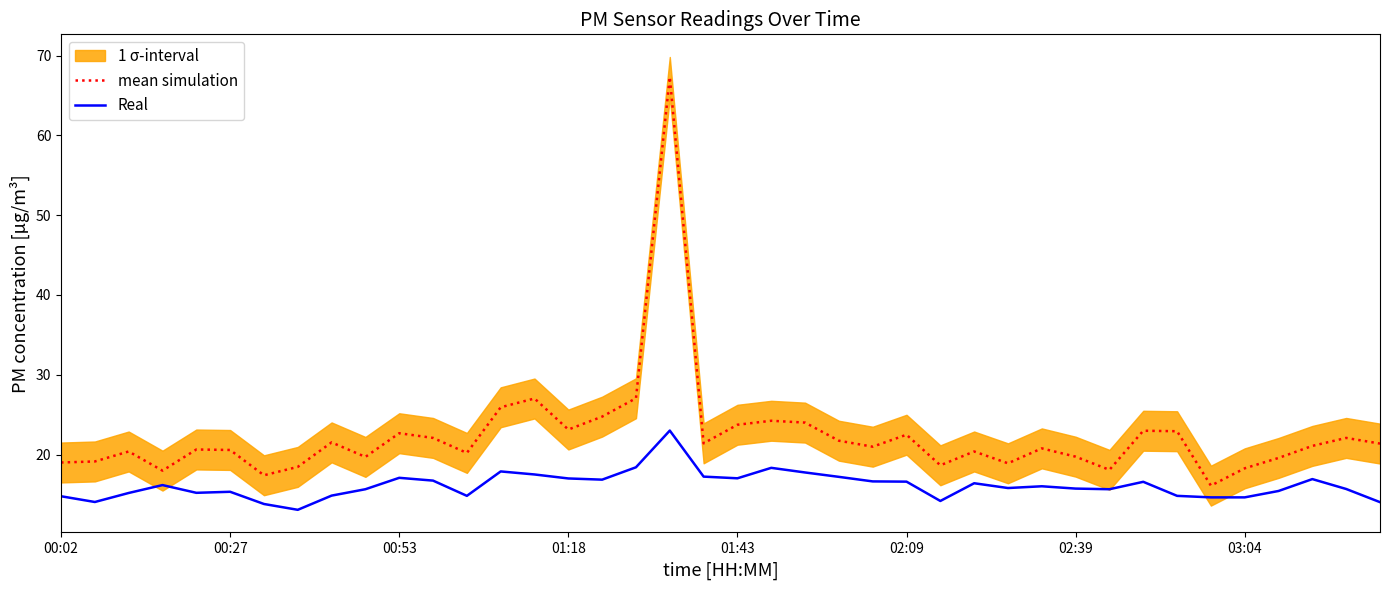

How many values in the mean simulation series are below 21?

20